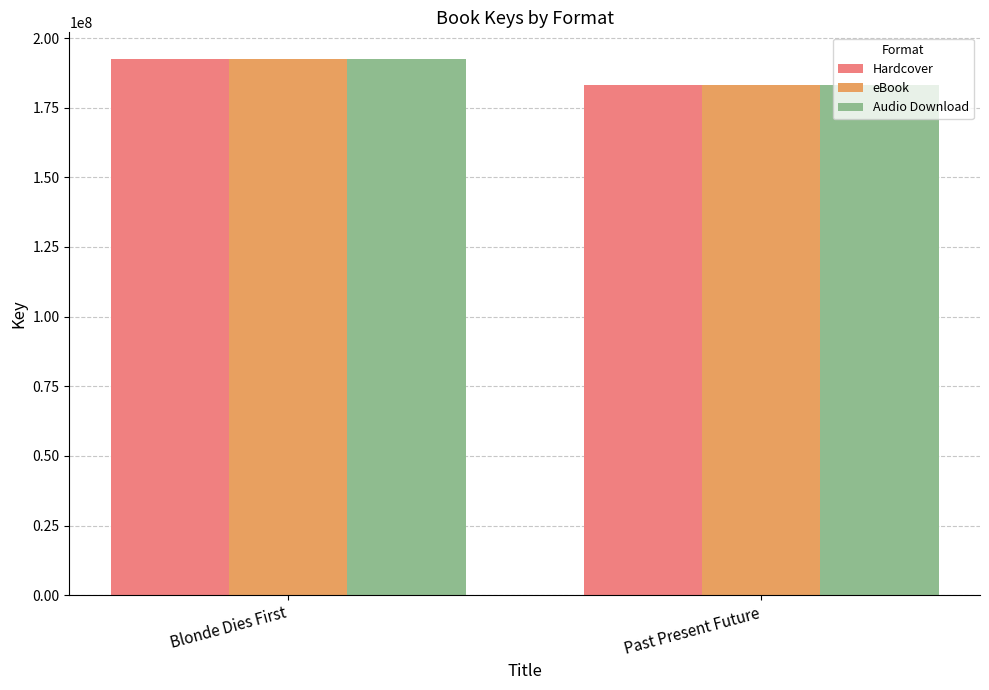

Reading right to left, what are all the values shown in this chart?

Hardcover: 183094630	192428769
eBook: 183094630	192428769
Audio Download: 183094630	192428769